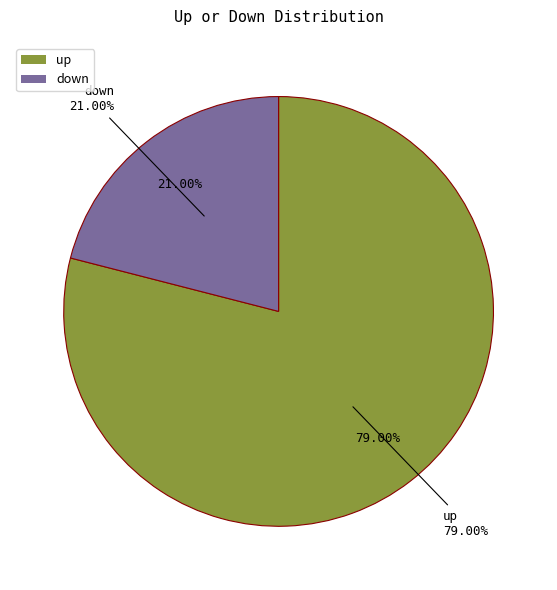

Is there any slice that represents more than half of the pie?

Yes